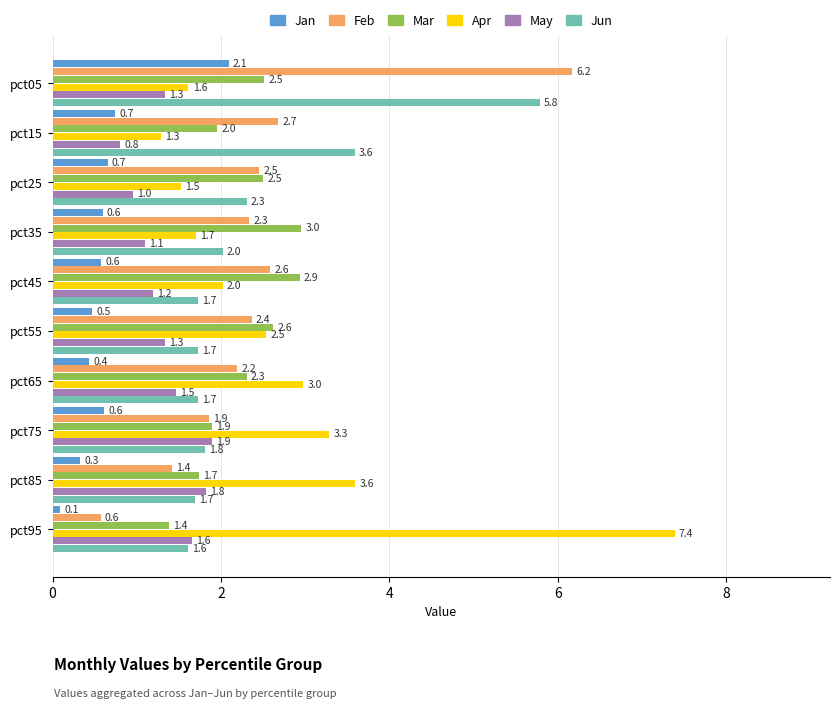

What are all the series names shown in the legend?

Jan, Feb, Mar, Apr, May, Jun